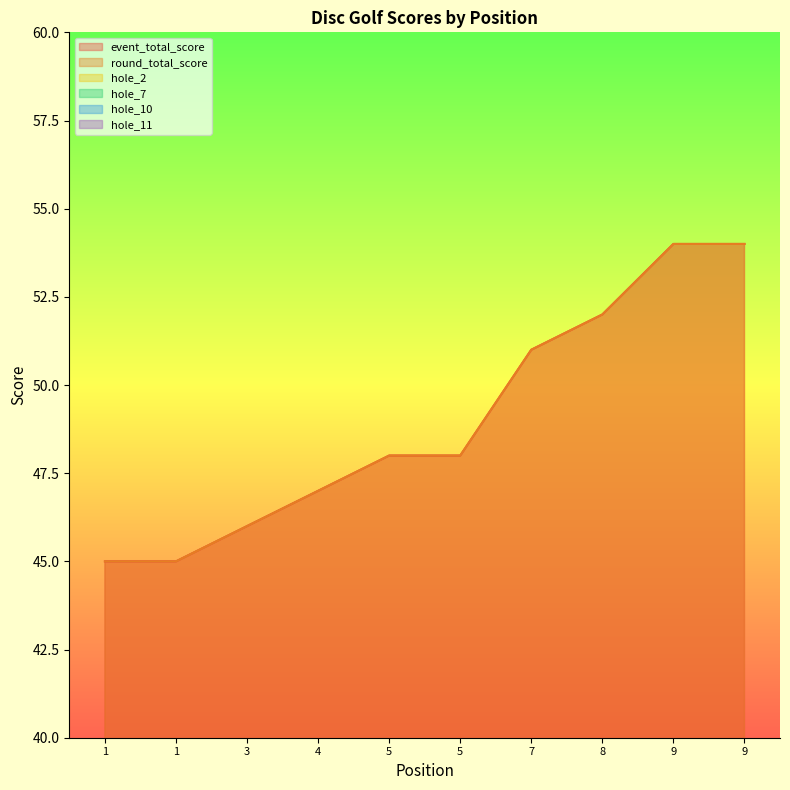

Count the hole_7 values in the range 3 to 4.

8